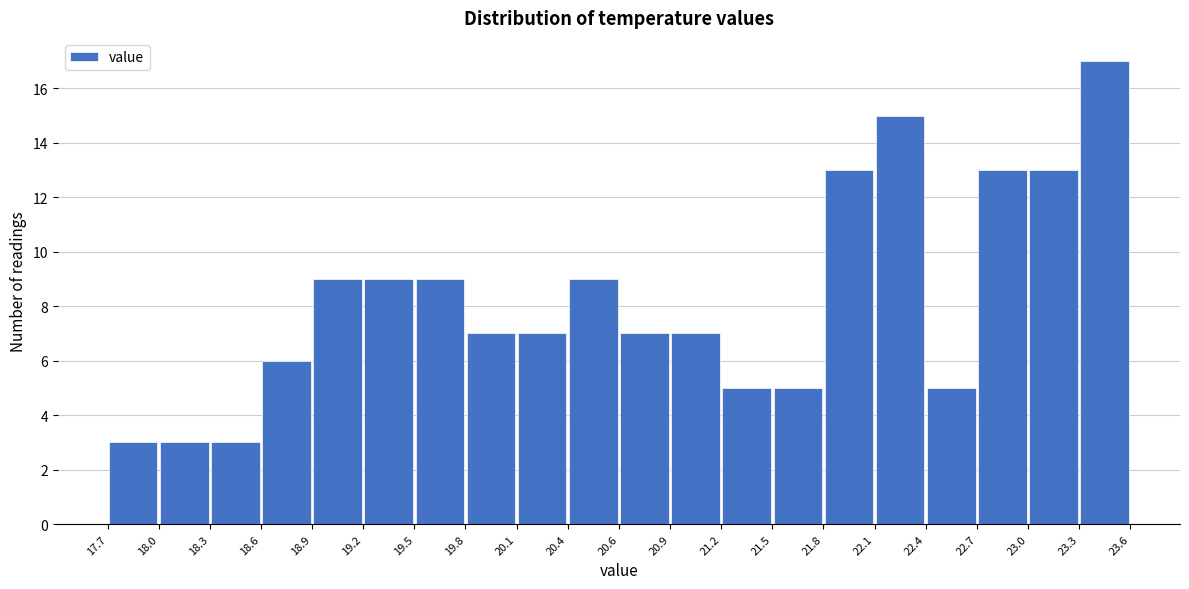

How tall is the bar that spans 22.7 to 23.0 on the x-axis? The values are not printed on the chart, so give them approximately, as read against the axis.

13